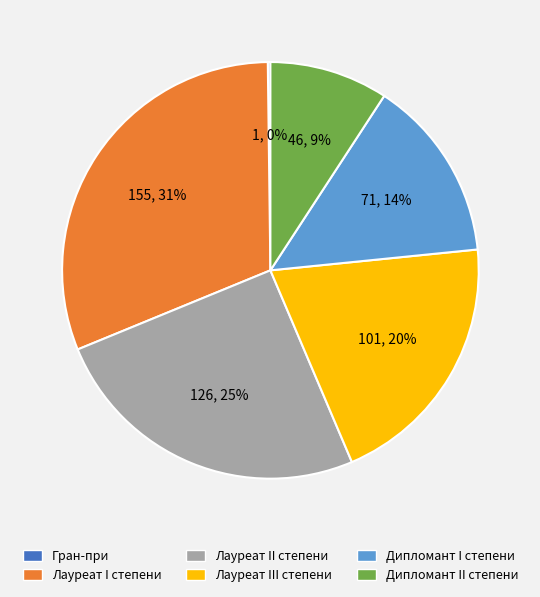

Which slice is the largest?

Лауреат I степени